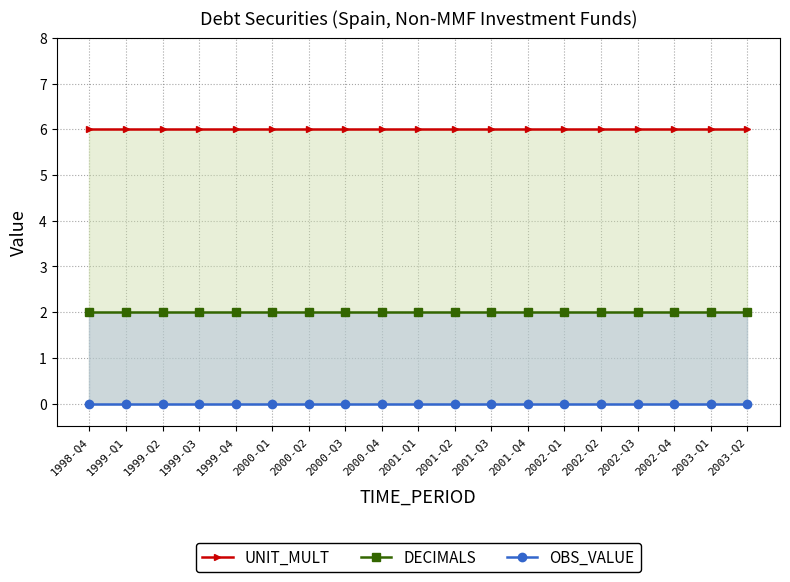

What are all the series names shown in the legend?

UNIT_MULT, DECIMALS, OBS_VALUE